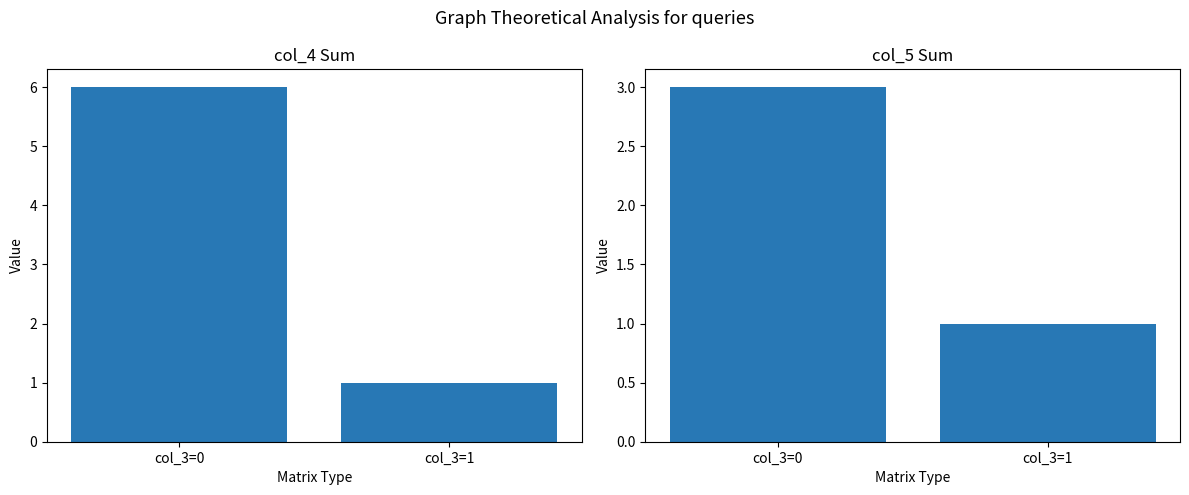

Does the chart contain any negative values?

No